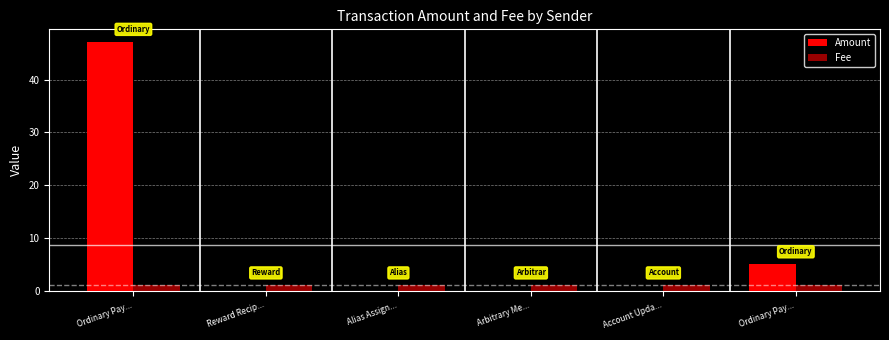

How many groups of bars are there?

6